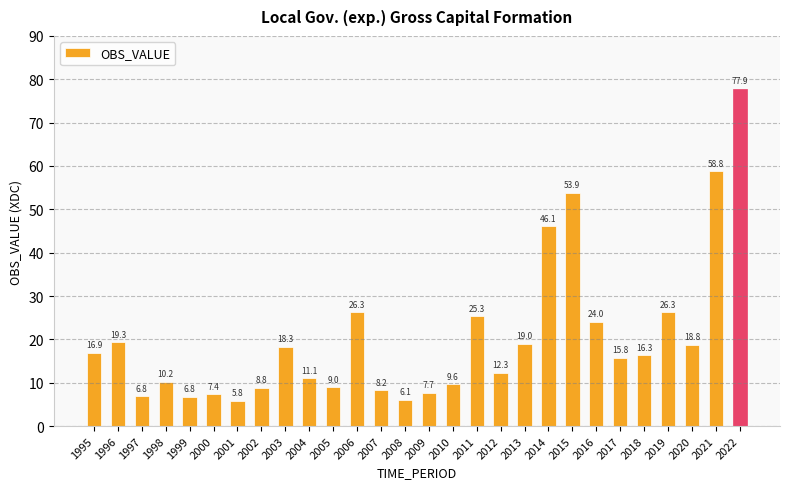

At which category does the chart reach its minimum across all series?

2001